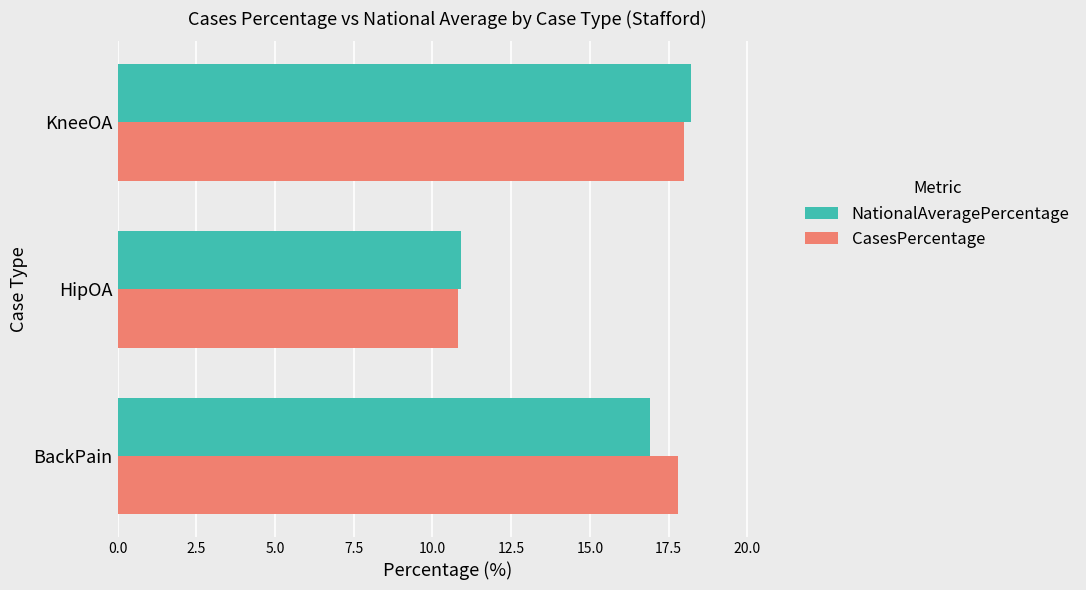

Count the number of categories in the chart.

3